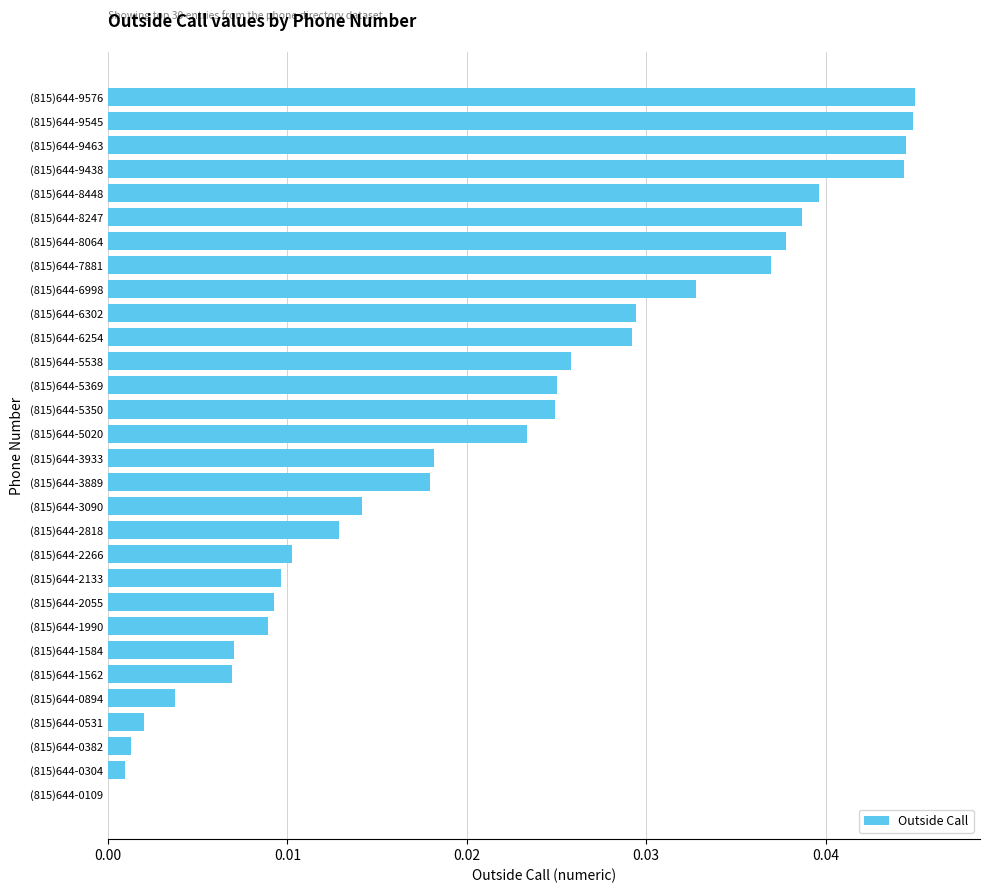

Is it true that the value at (815)644-0531 is 0.0?

True